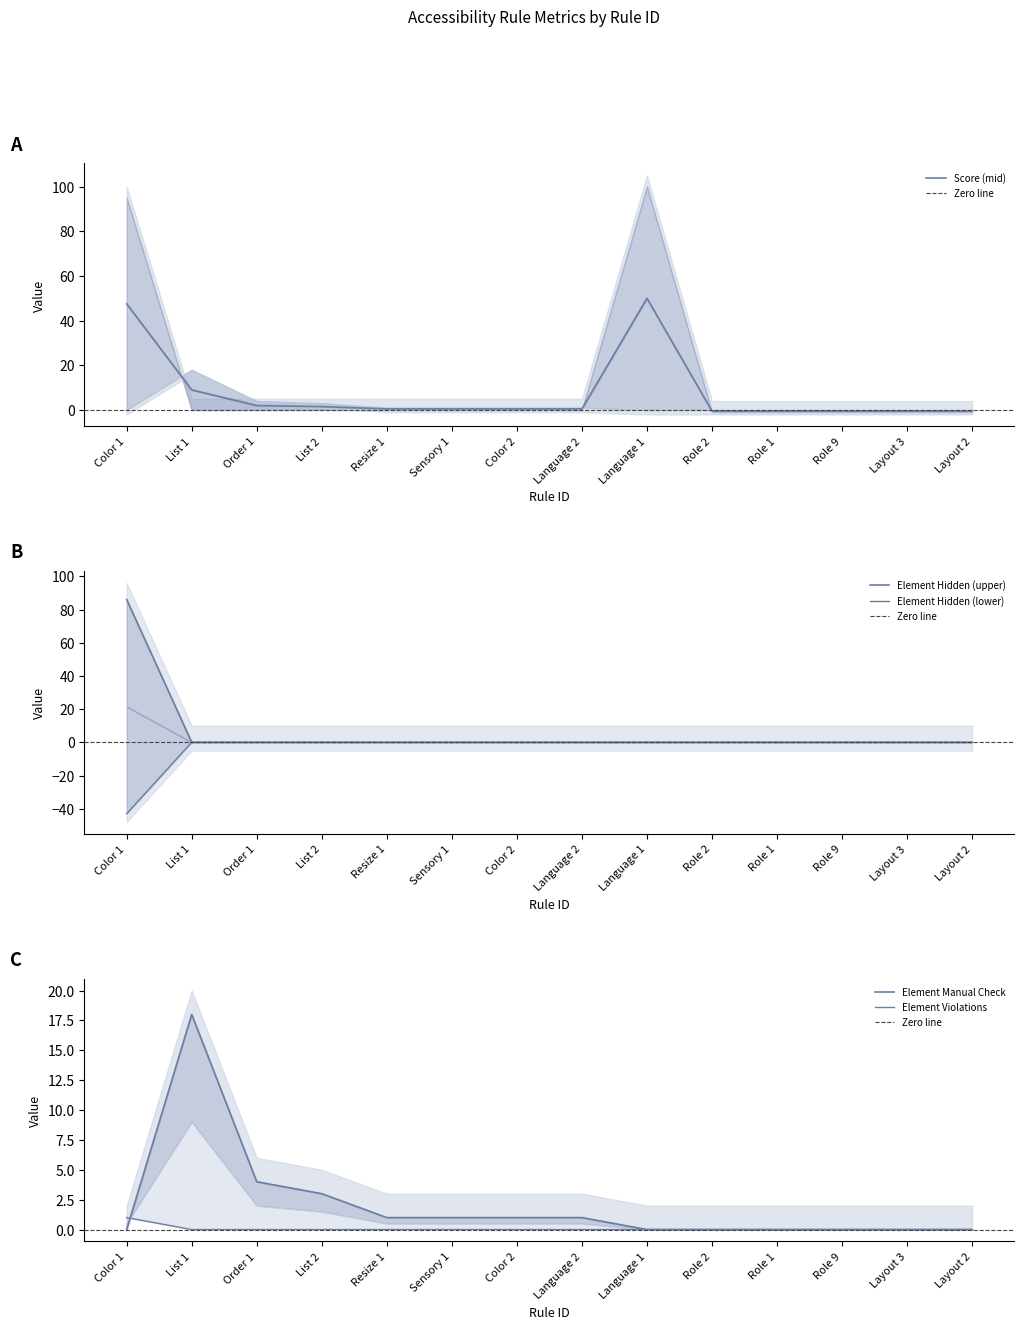

What is the difference between the maximum and minimum values in the Score series?

50.5